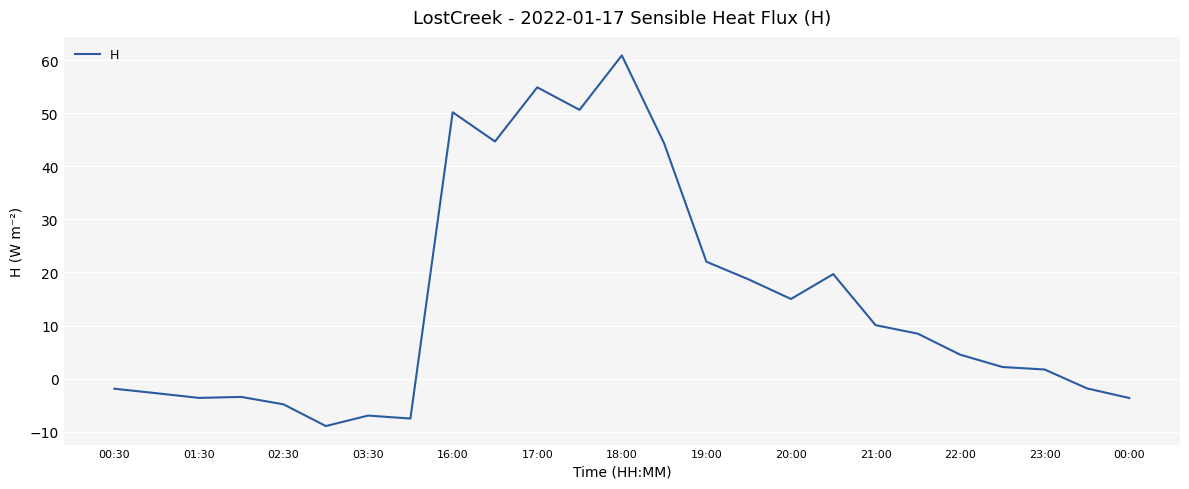

What is the greatest value displayed?

60.9